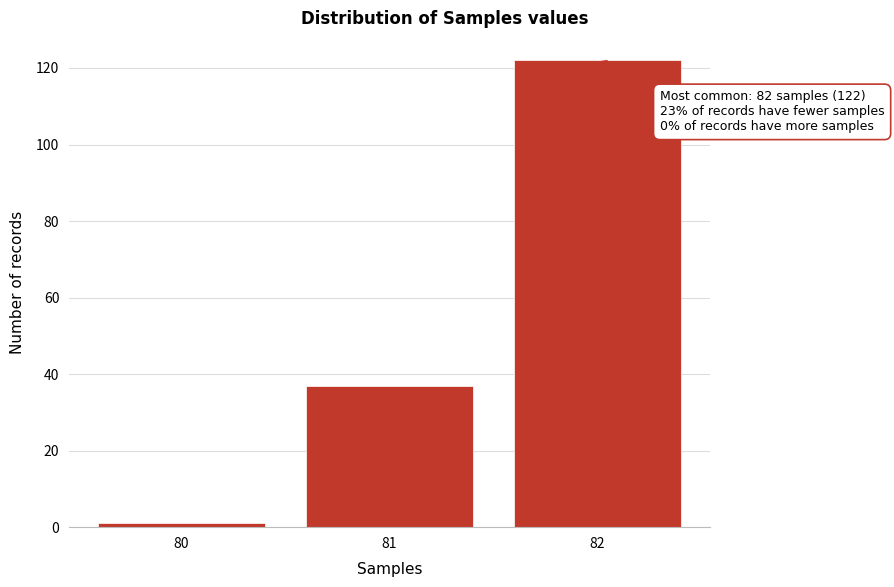

Which range on the x-axis has the tallest bar?

81.5 to 82.5